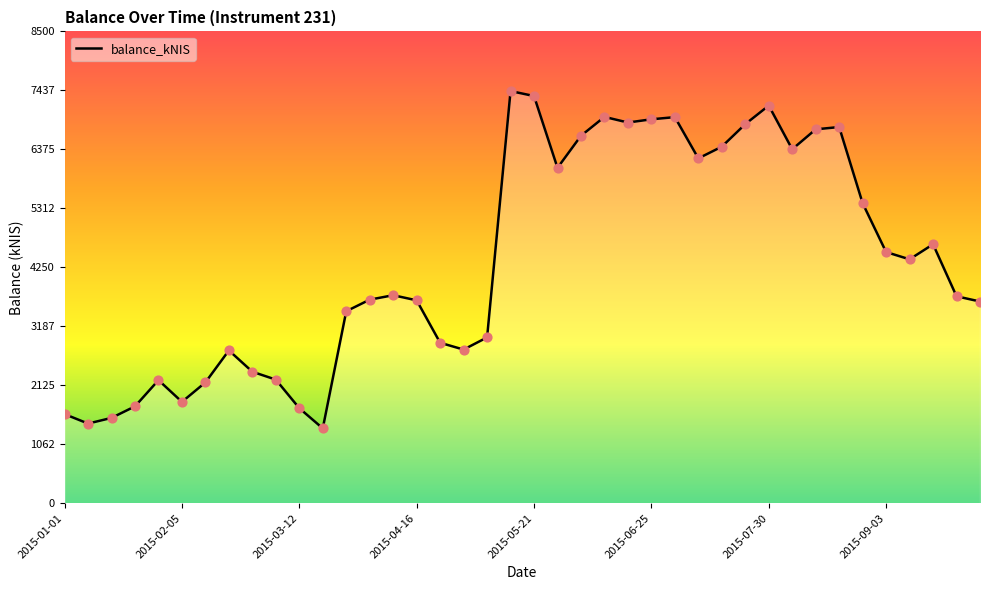

Approximately how many times larger is the value at 2015-07-23 compared to 2015-06-11?

1.0